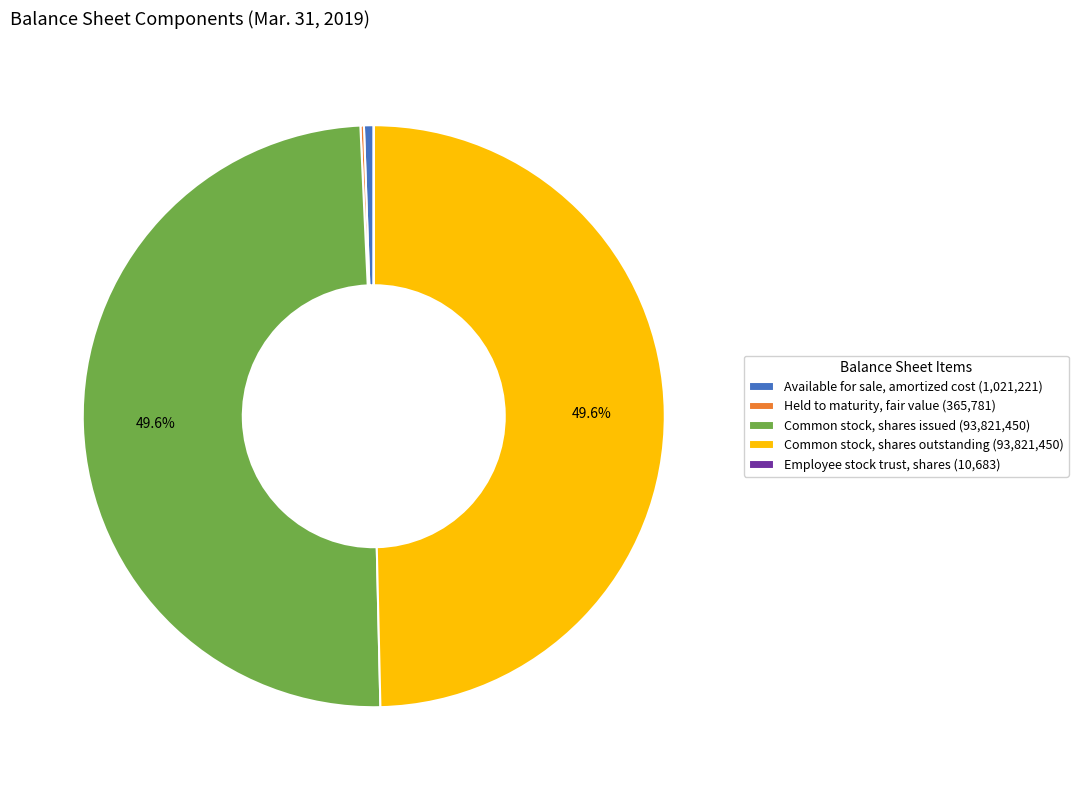

To the nearest percent, what is the combined percentage of Available for sale, amortized cost and Common stock, shares outstanding?

50%